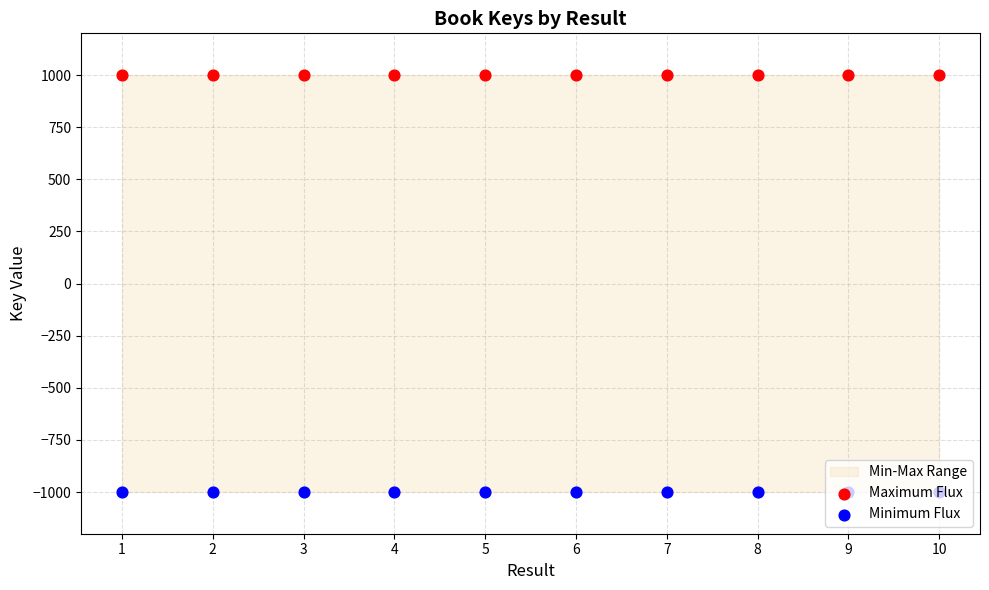

Which series reaches the minimum Y coordinate?

Minimum Flux